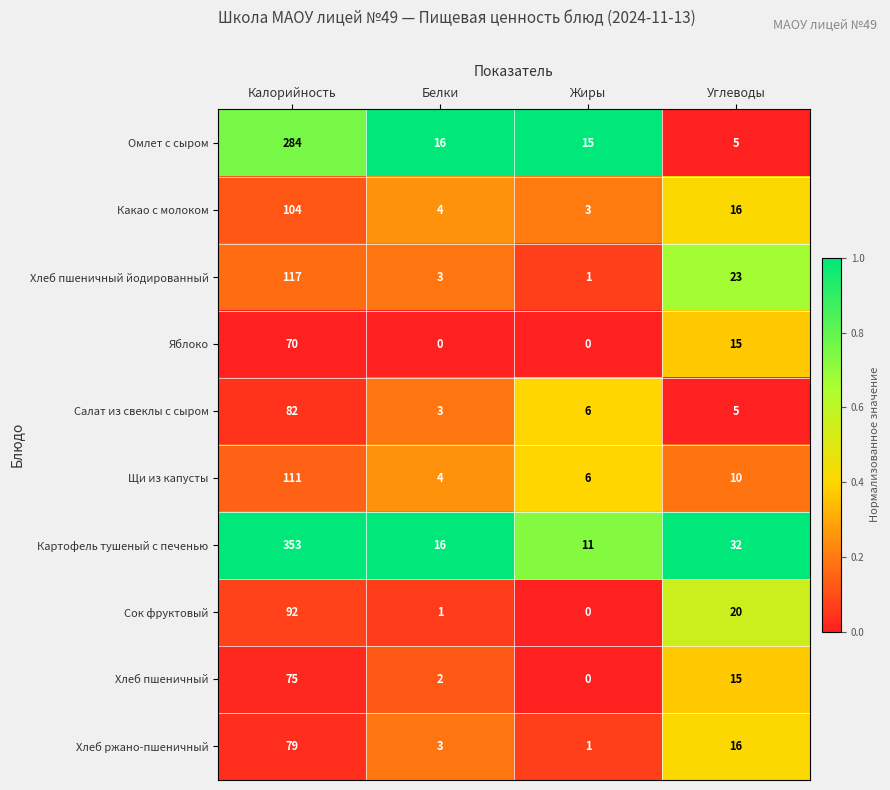

The Сок фруктовый series shows 32 at Жиры. True or false?

False